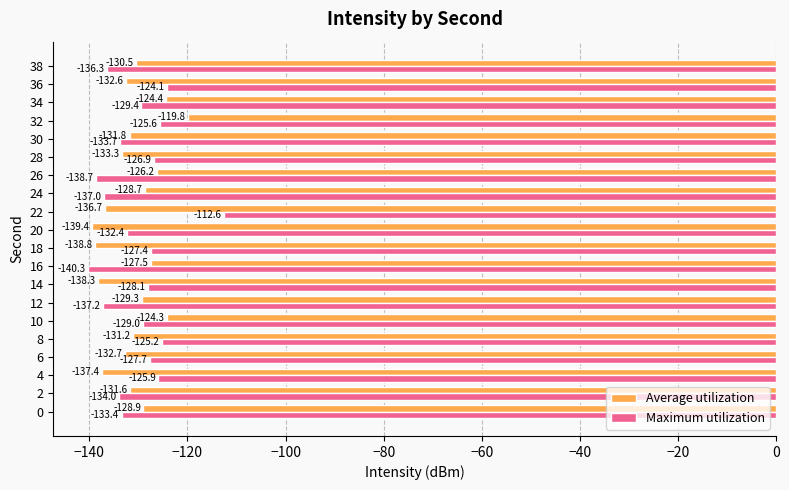

What is the spread (max minus min) of values at 26?

12.5